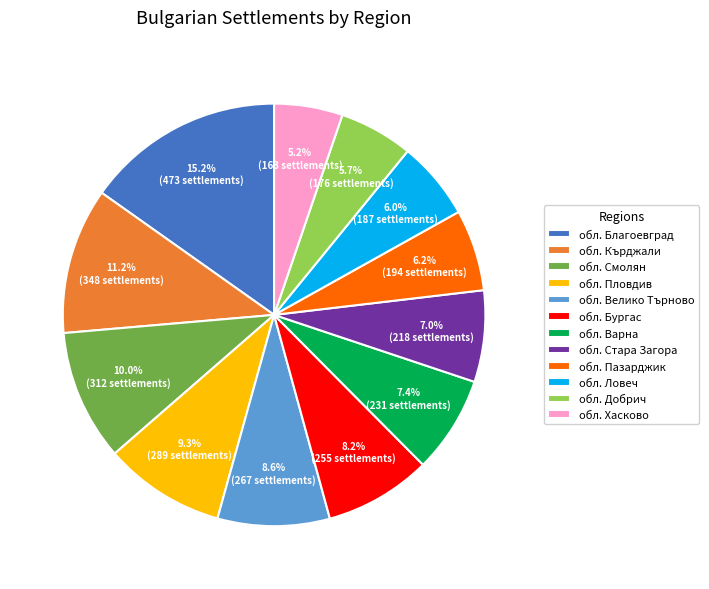

Which slice is the largest?

обл. Благоевград